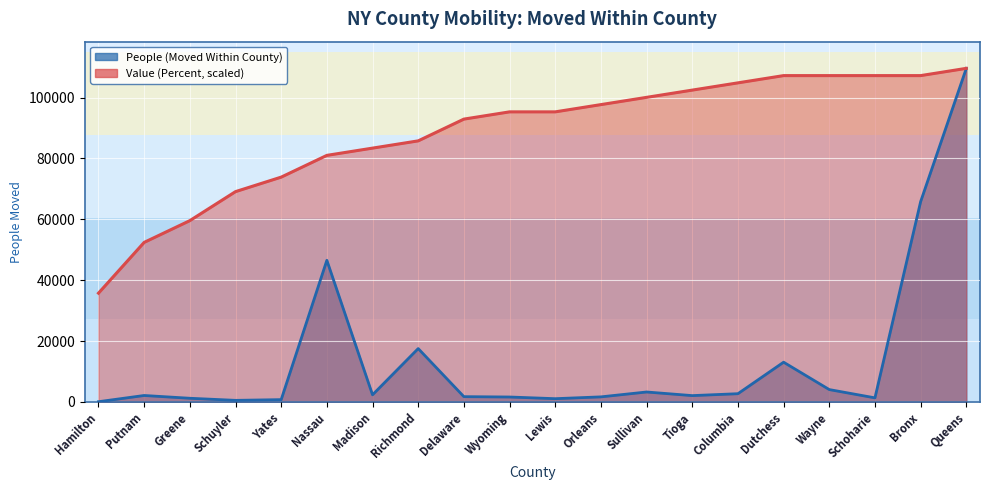

Rank the series by their average value, from highest to lowest.

Value (Percent), People (Moved Within County)